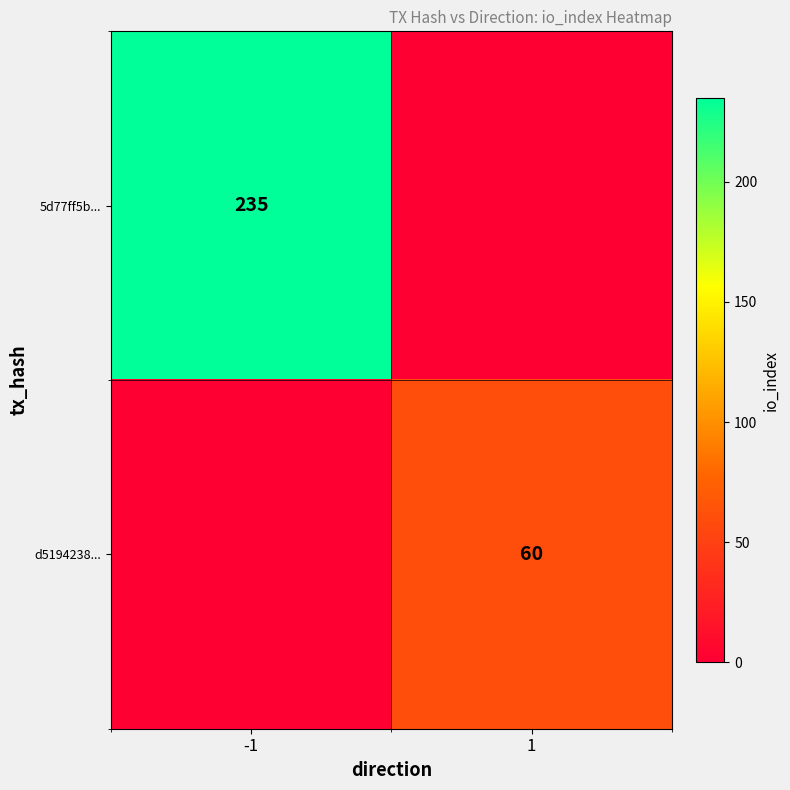

At which category is the sum across all series the highest?

-1